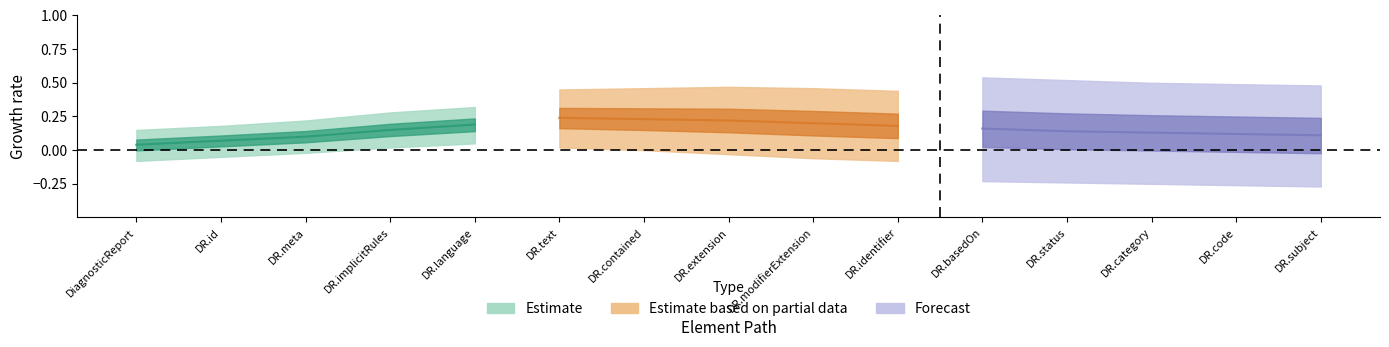

True or false: Estimate based on partial data has more than 1 points higher than both neighbors.

False